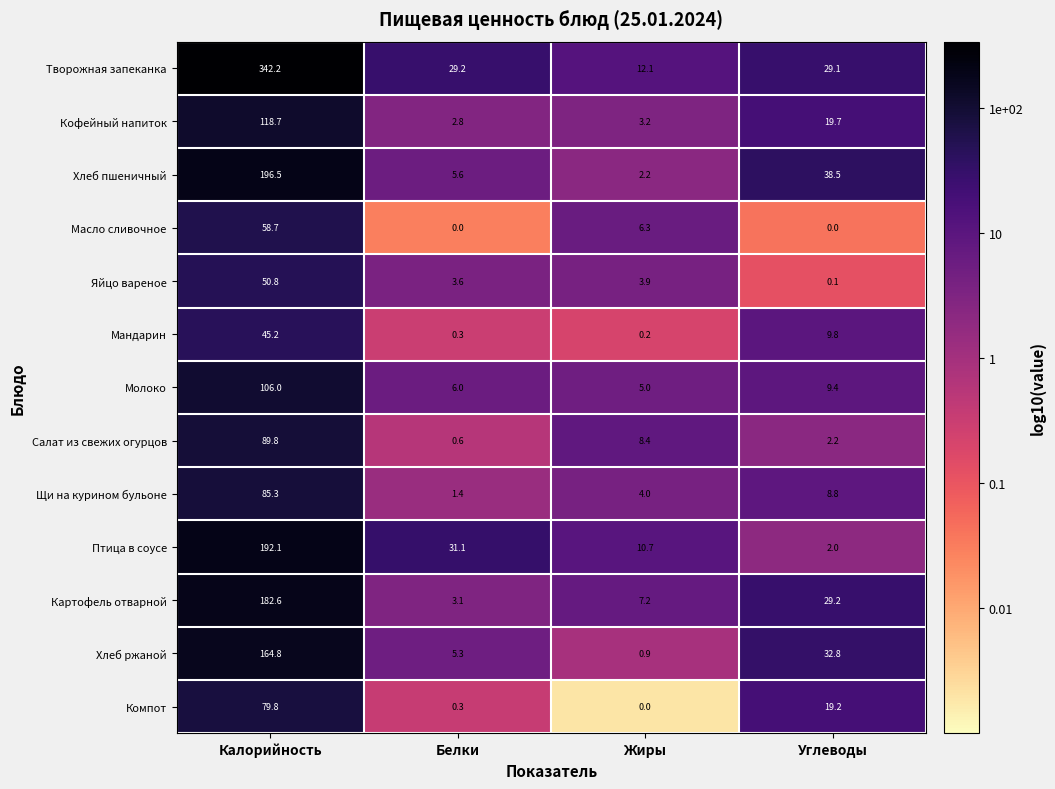

Where does the Хлеб пшеничный series first go above 38?

Калорийность